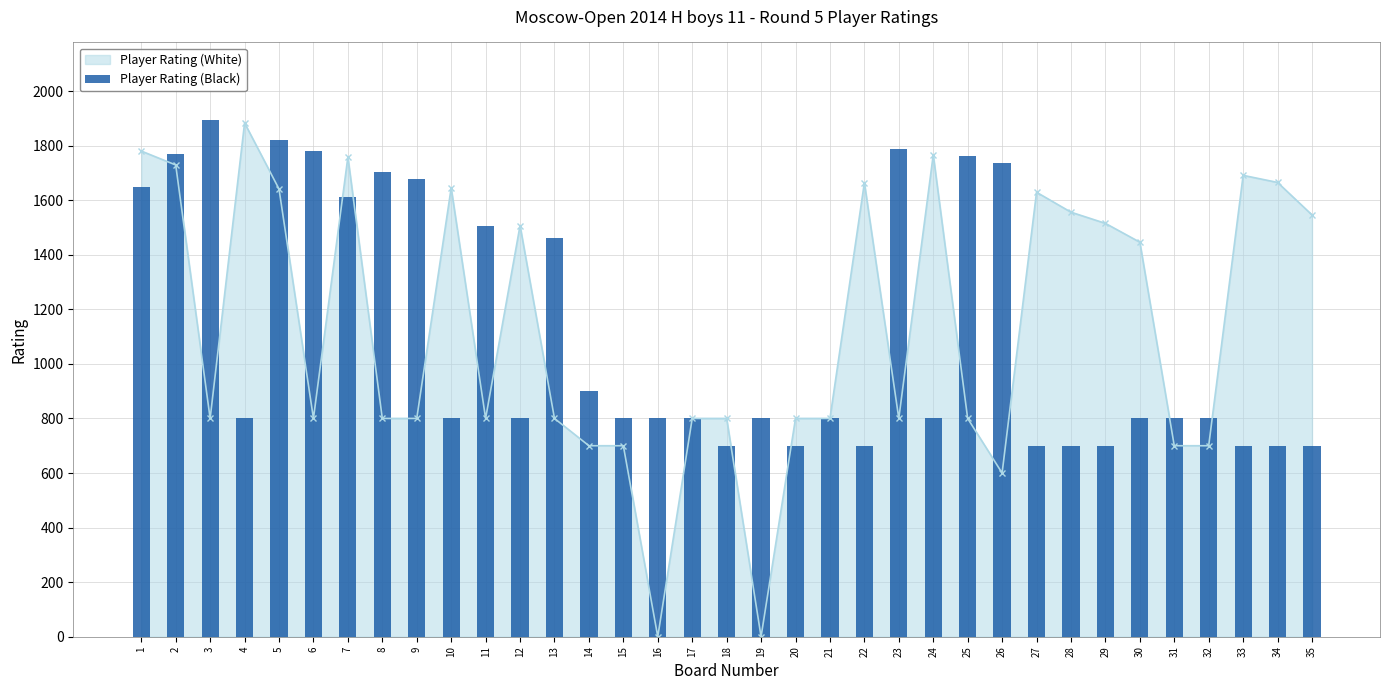

How many bars are there in total?

35